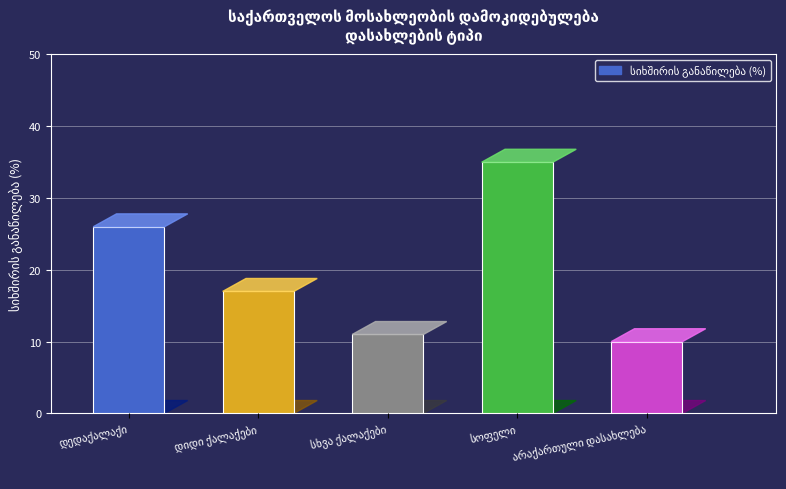

What is the value of the 1st bar from the left?

26